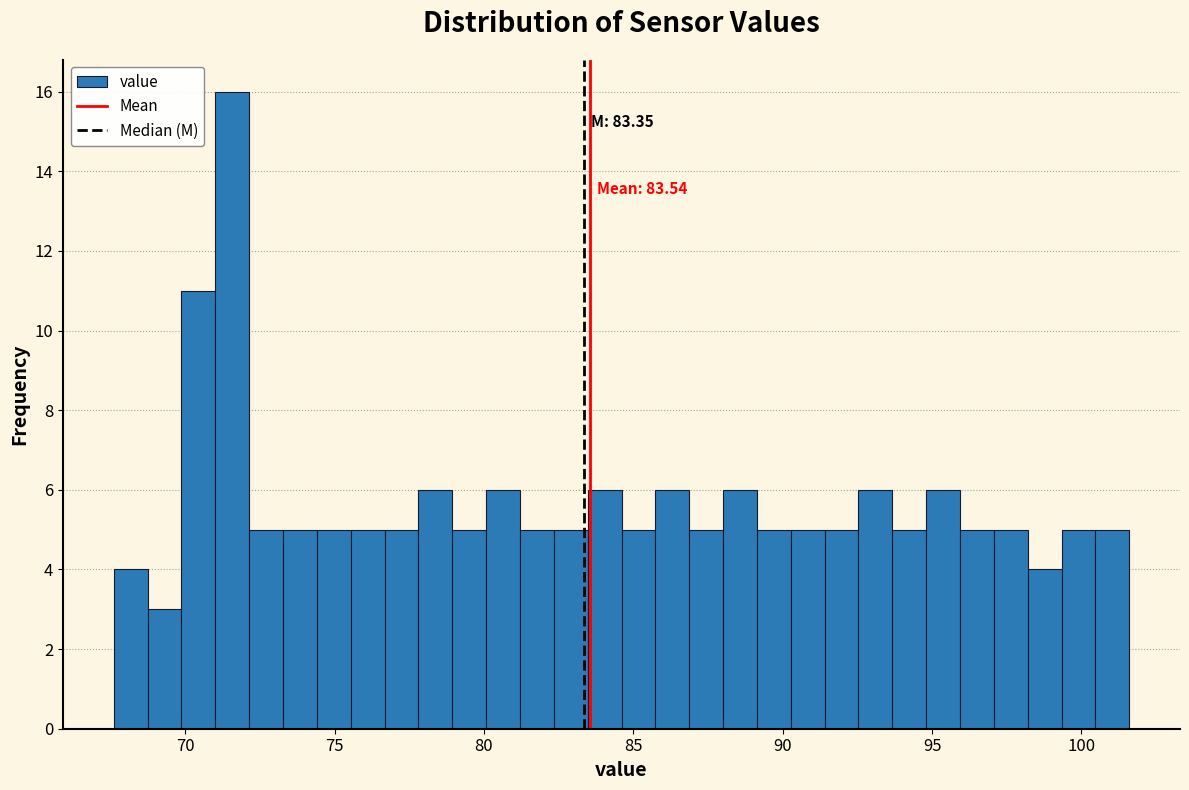

Read against the x-axis, roughly where is the centre of the tallest bar?

71.5